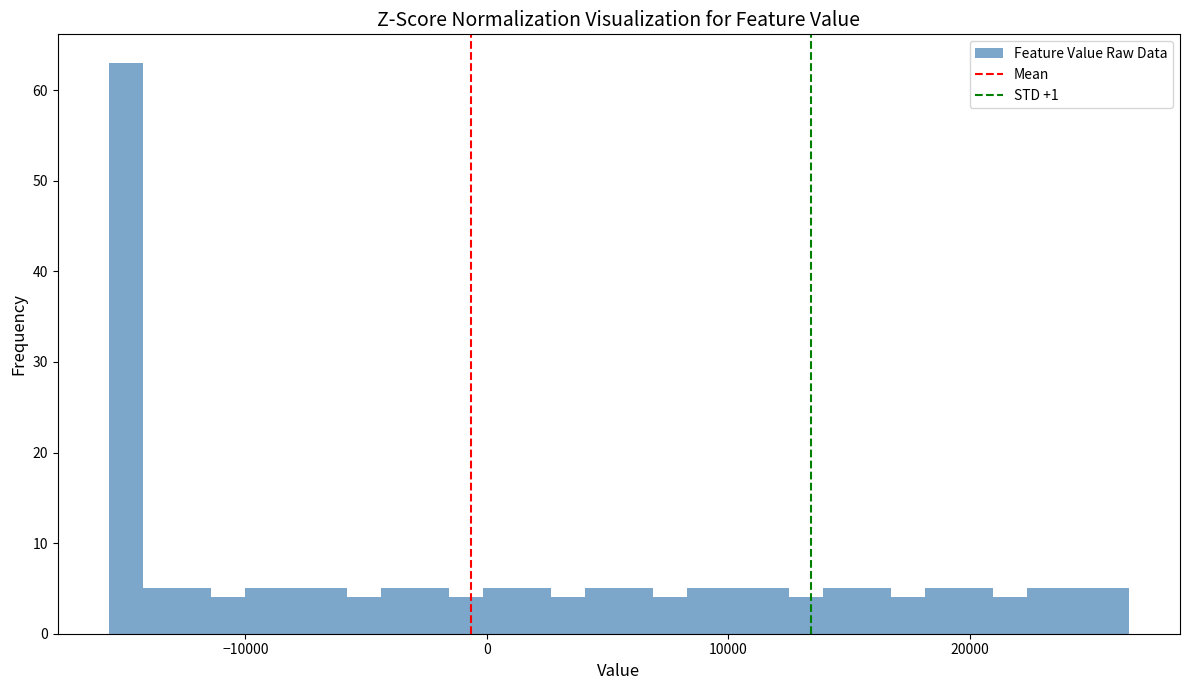

Read against the x-axis, roughly where is the centre of the tallest bar?

-15000